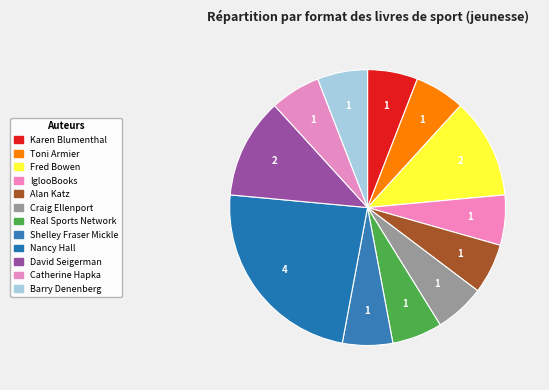

How many slices are in this pie chart?

12